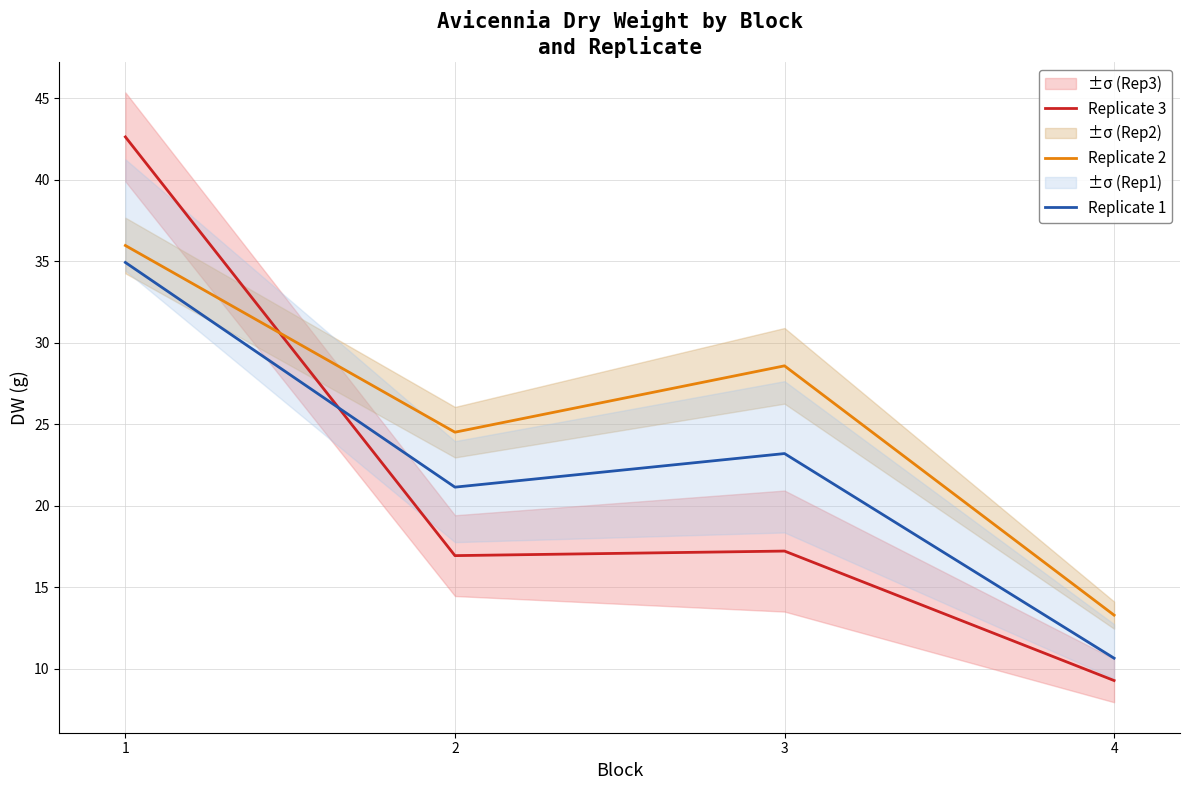

Where is Replicate 2 nearest to the value 24?

2